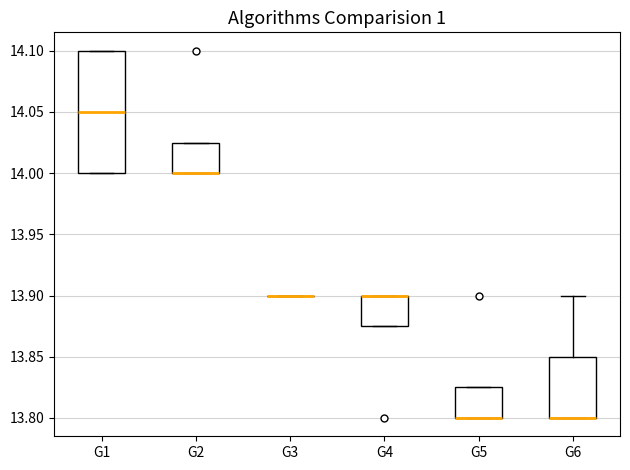

Where is the upper edge of the box for G2 on the y-axis? The values are not printed on the chart, so give them approximately, as read against the axis.

14.025